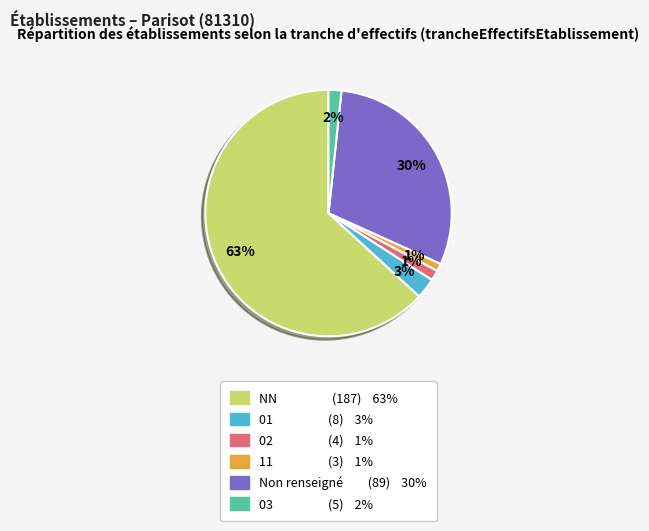

Count the number of slices in the pie.

6